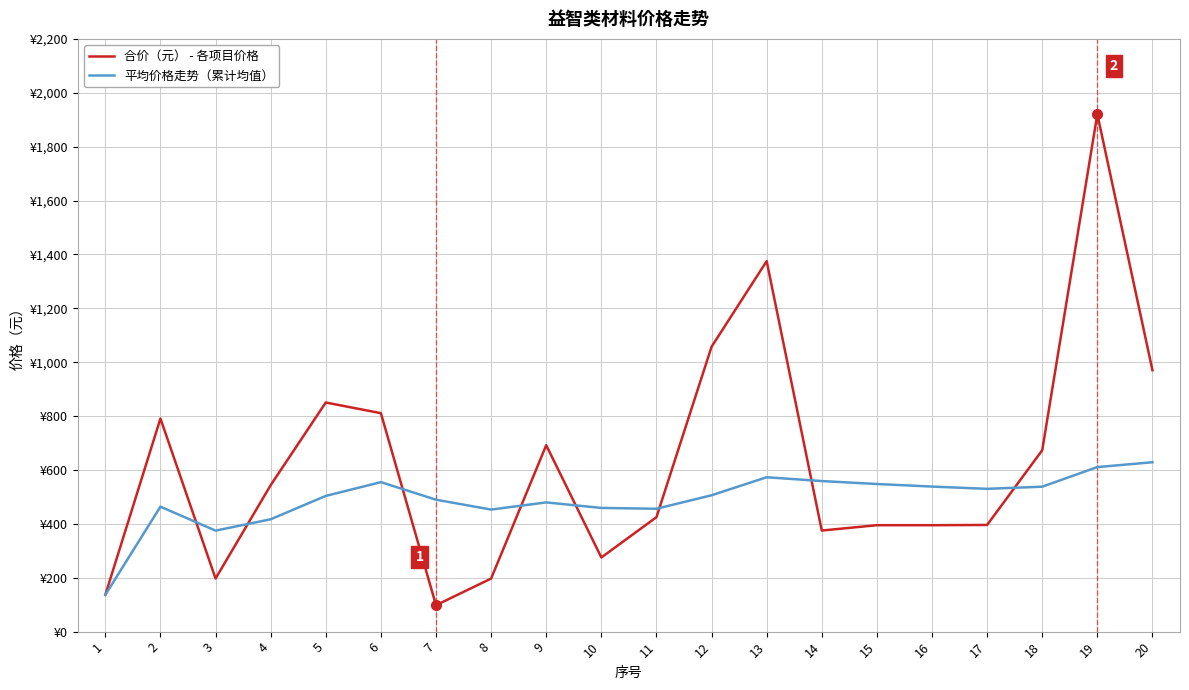

List the series in order of their overall mean, highest first.

合价（元） - 各项目价格, 平均价格走势（累计均值）